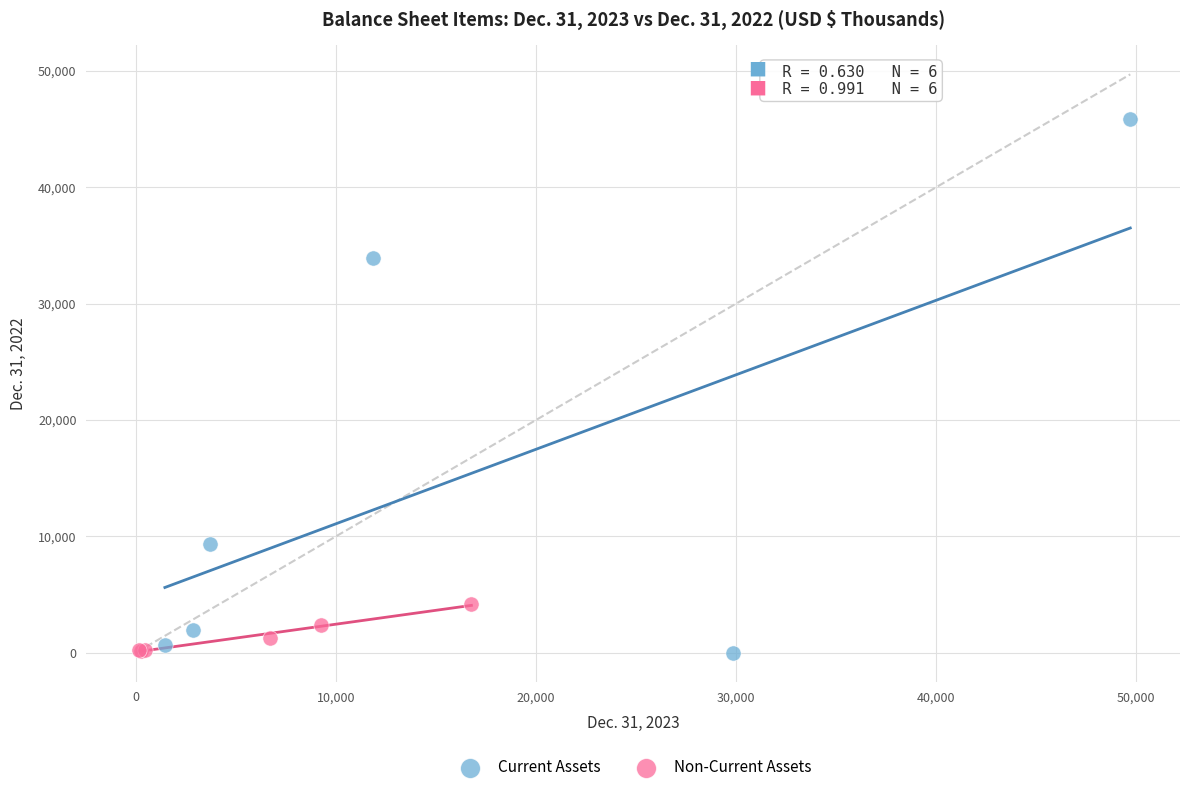

Which series contains the highest Y value?

Current Assets